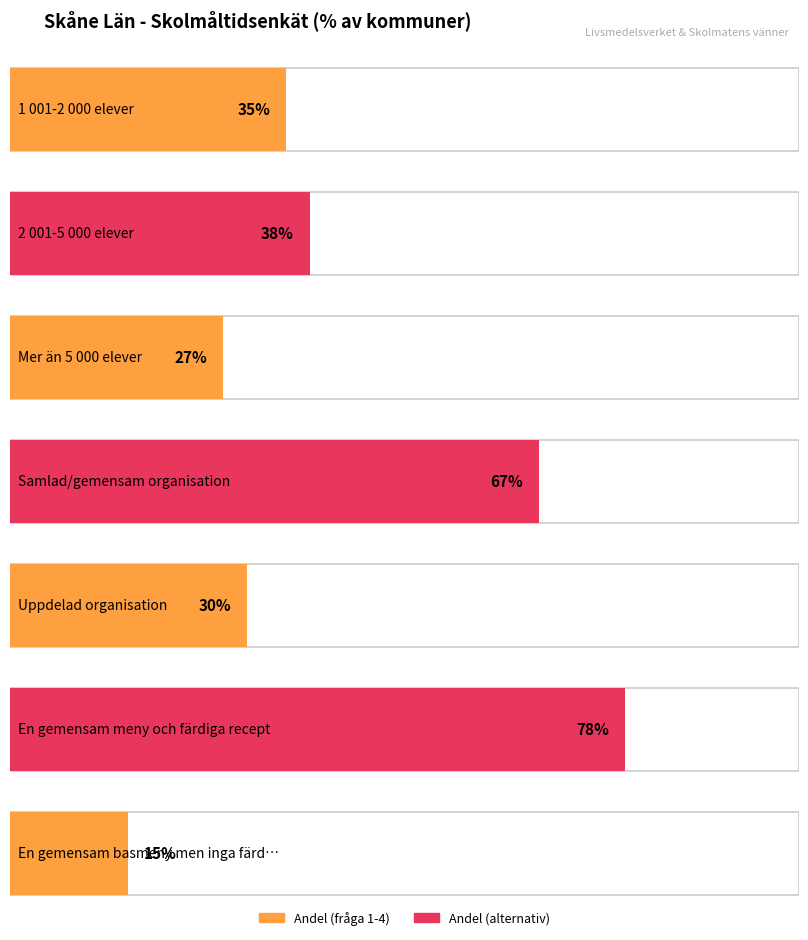

Count the number of categories in the chart.

7